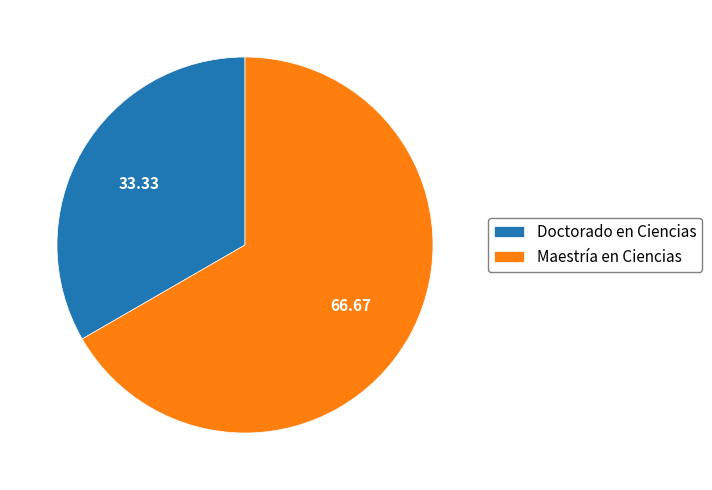

Which category has the biggest portion of the pie?

Maestría en Ciencias